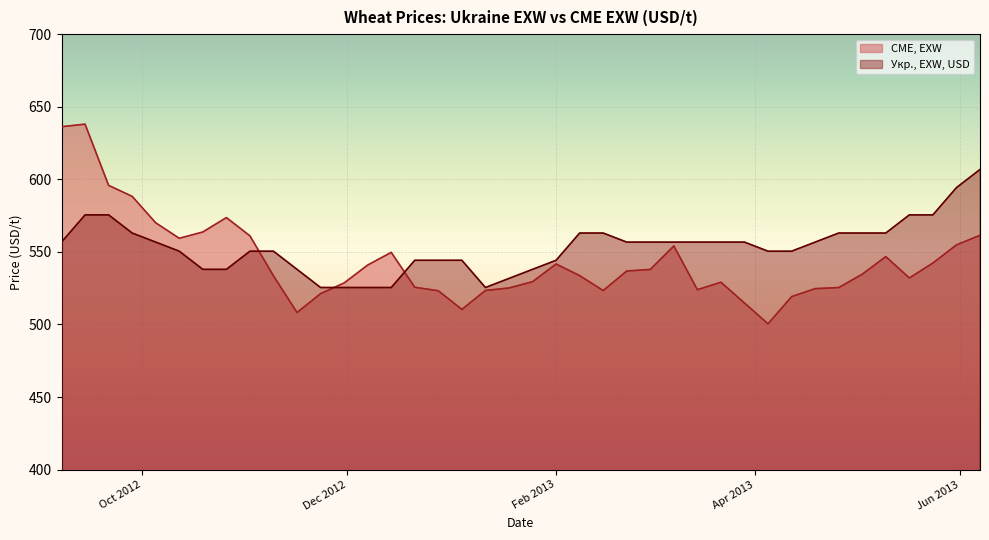

Rank the series by their average value, from lowest to highest.

CME, EXW, Укр., EXW, USD